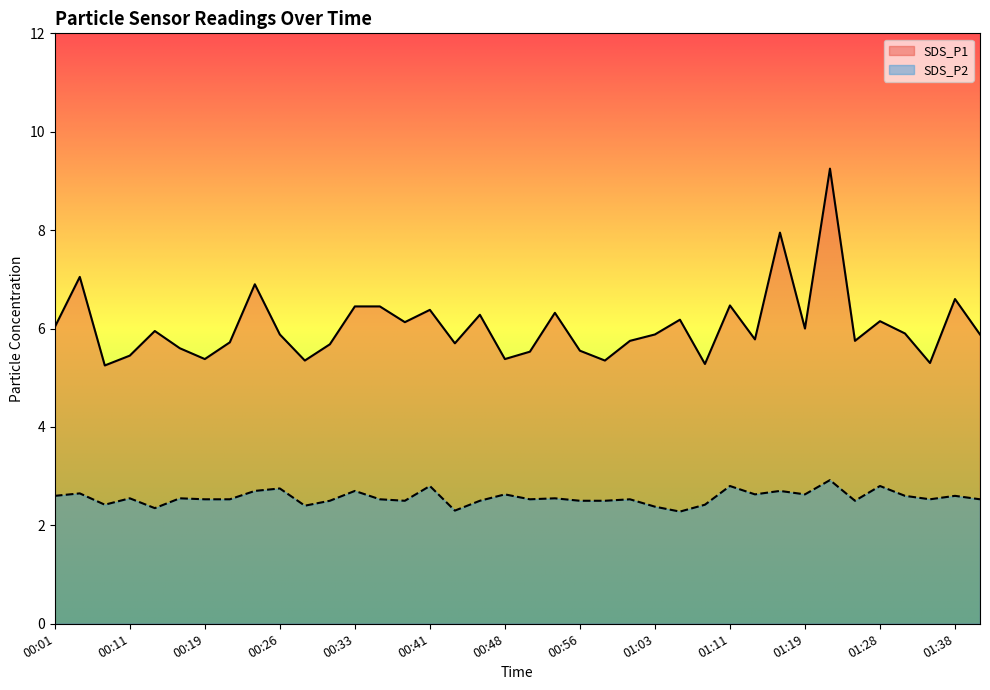

Reading left to right, list all the values displayed in this chart.

SDS_P1: 6.0	7.0	5.2	5.5	6.0	5.6	5.4	5.7	6.9	5.9	5.3	5.7	6.5	6.5	6.1	6.4	5.7	6.3	5.4	5.5	6.3	5.5	5.3	5.8	5.9	6.2	5.3	6.5	5.8	8.0	6.0	9.2	5.8	6.2	5.9	5.3	6.6	5.9
SDS_P2: 2.6	2.6	2.4	2.5	2.4	2.5	2.5	2.5	2.7	2.8	2.4	2.5	2.7	2.5	2.5	2.8	2.3	2.5	2.6	2.5	2.5	2.5	2.5	2.5	2.4	2.3	2.4	2.8	2.6	2.7	2.6	2.9	2.5	2.8	2.6	2.5	2.6	2.5